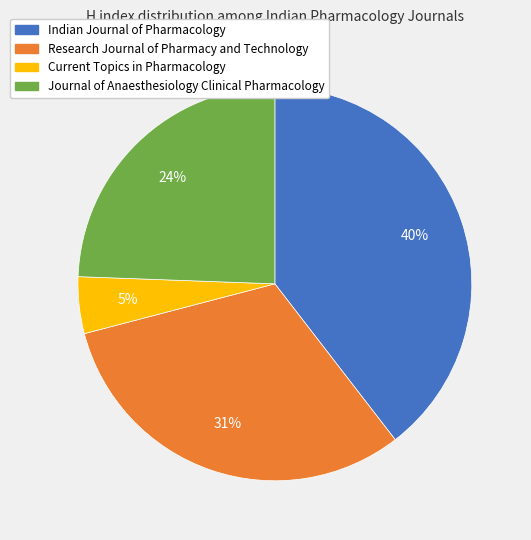

How many slices are in this pie chart?

4